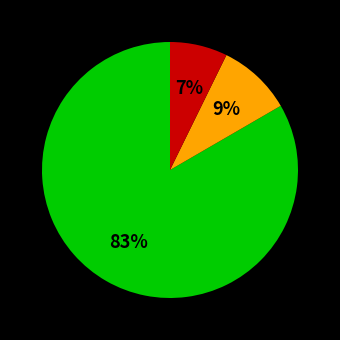

Is there any slice that represents more than half of the pie?

Yes